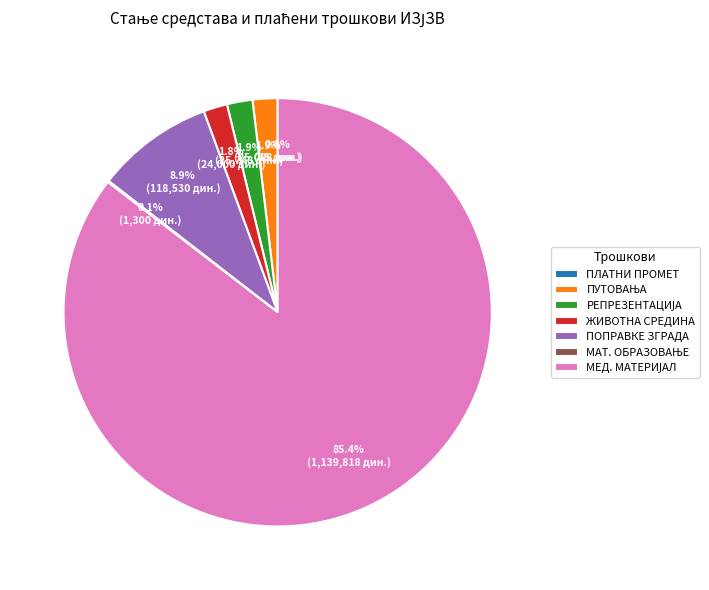

Is ПОПРАВКЕ ЗГРАДА the majority of the pie?

No